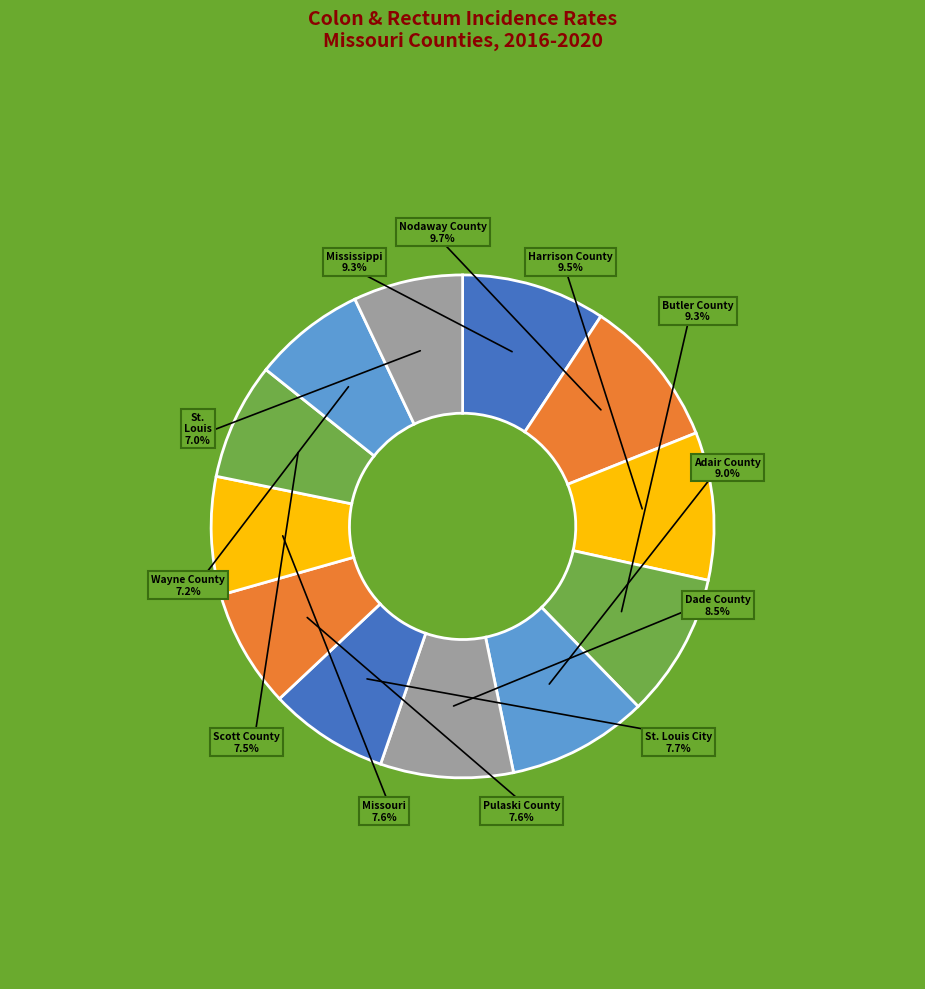

To the nearest percent, what percentage of the pie is St. Louis County?

7%